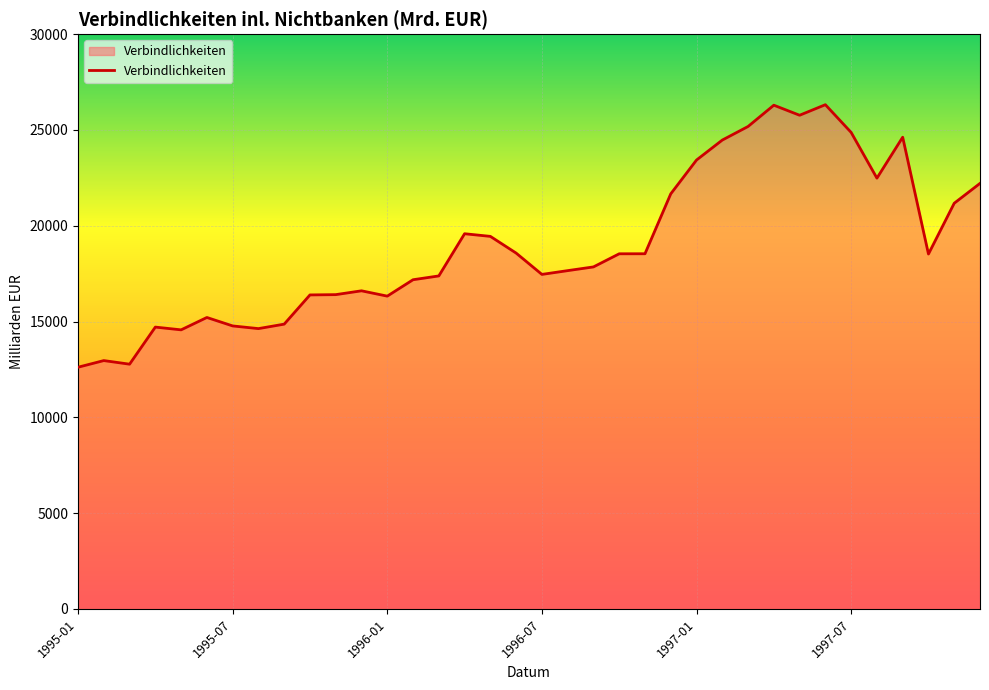

What is the difference between the maximum and minimum values?

13703